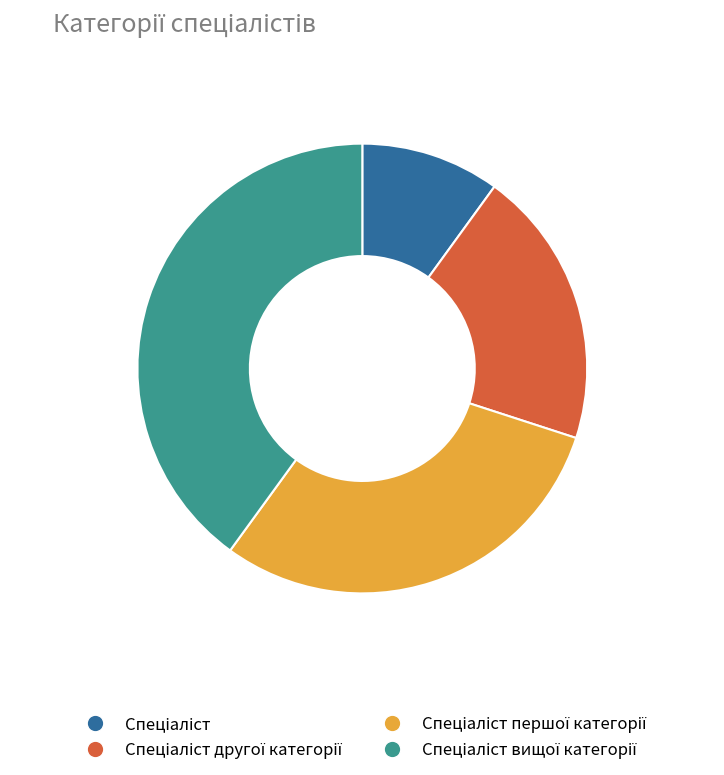

Is there any slice that represents more than half of the pie?

No